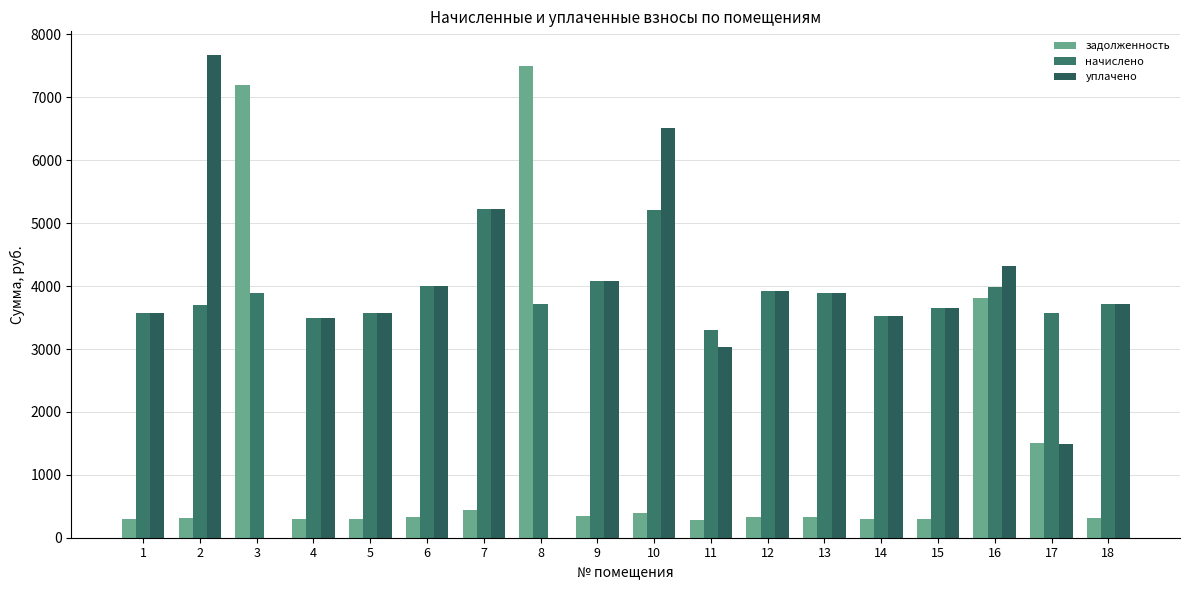

Which series has the widest spread of values?

уплачено